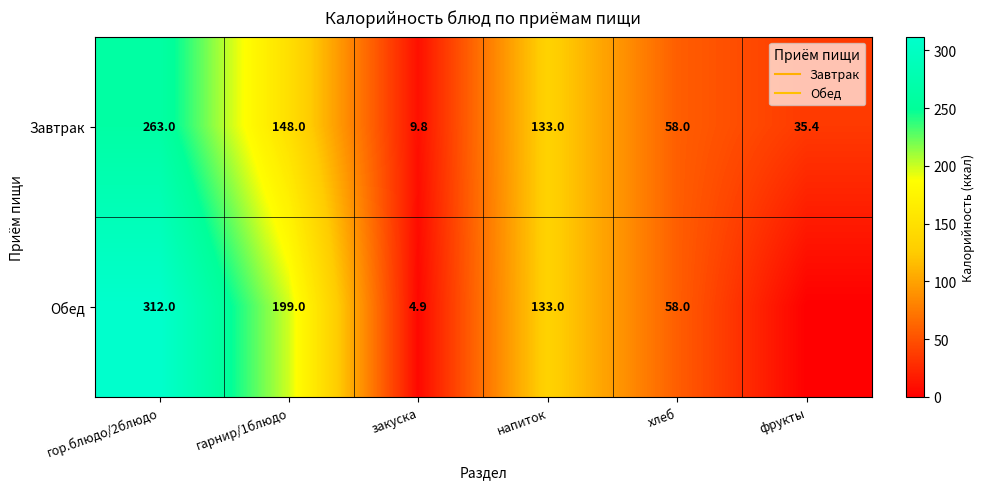

Which series has the largest range (max minus min)?

Обед